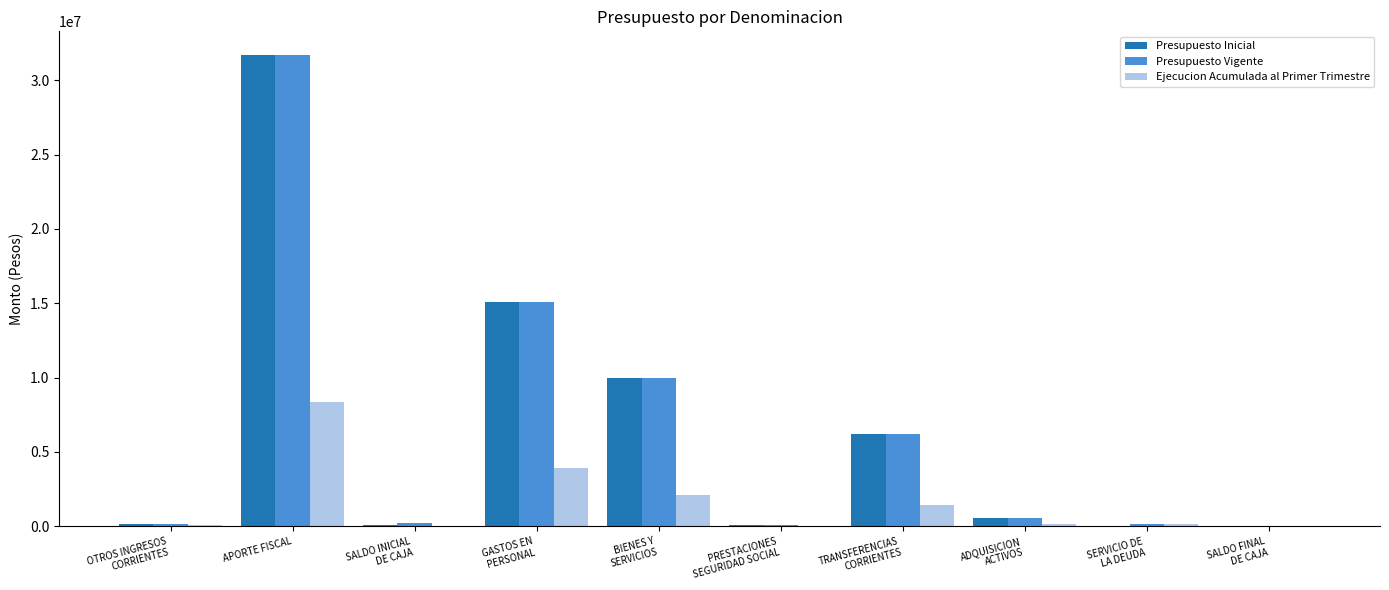

Which series changed the most between TRANSFERENCIAS
CORRIENTES and SERVICIO DE
LA DEUDA?

Presupuesto Inicial